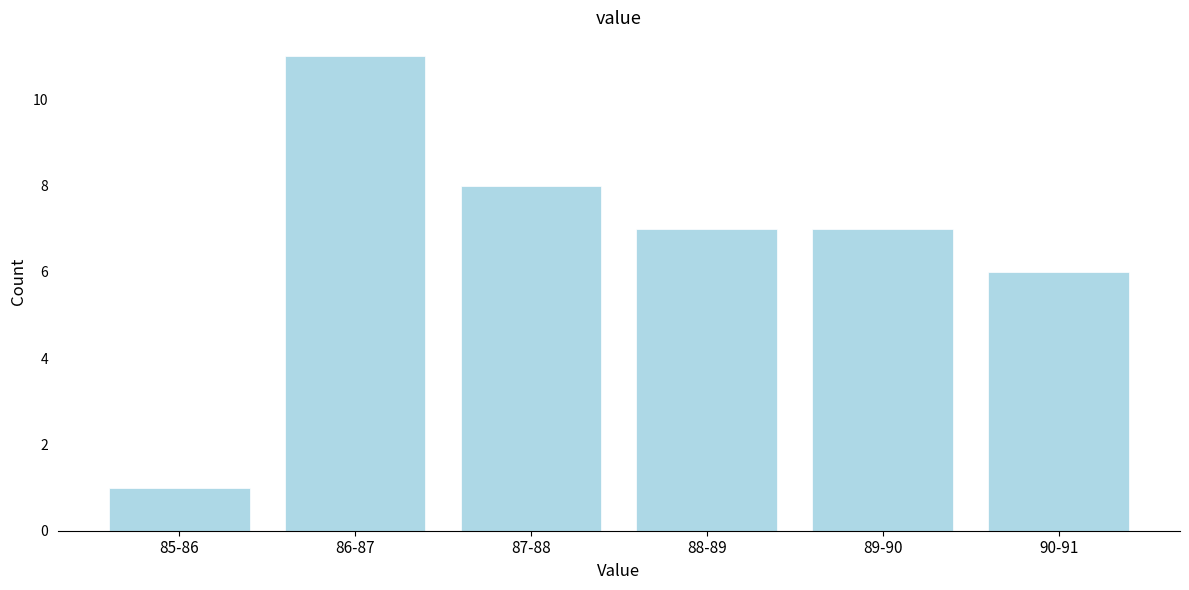

Reading left to right, extract all data points from this chart.

85-86=1	86-87=11	87-88=8	88-89=7	89-90=7	90-91=6